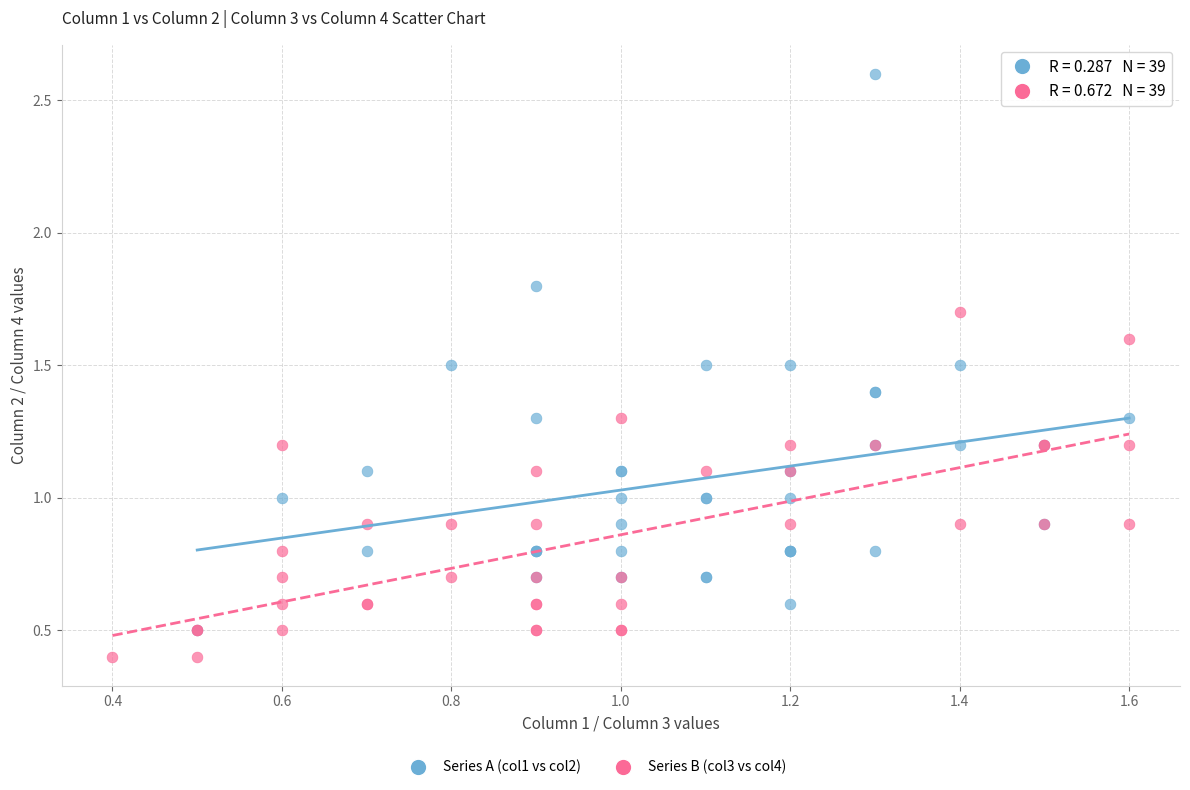

Which series reaches the minimum Y coordinate?

Series B (col3 vs col4)